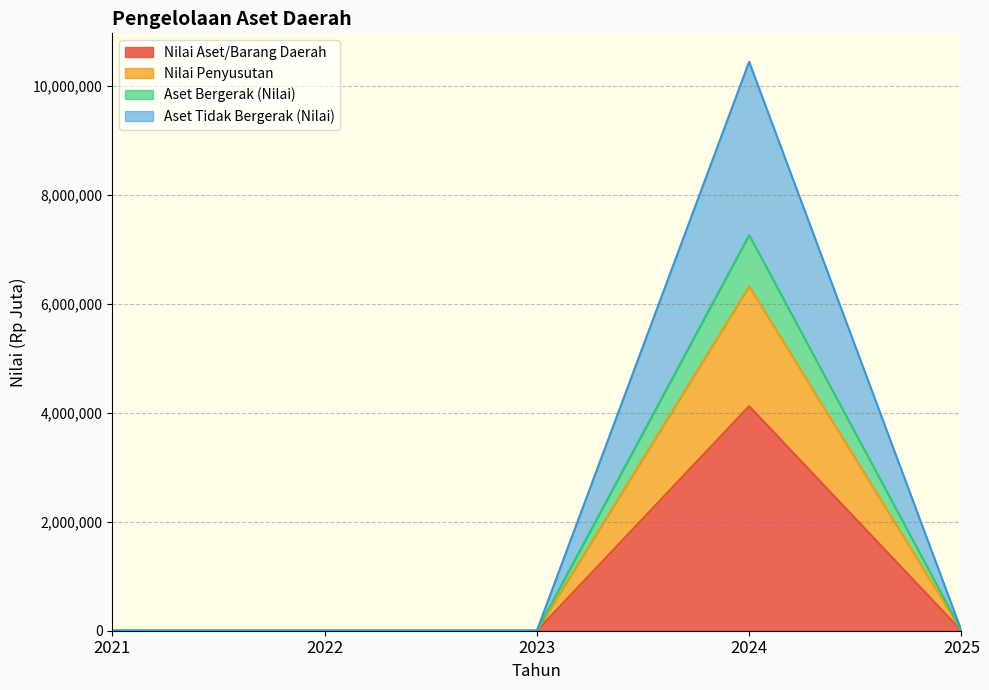

At which category is the sum across all series the highest?

2024